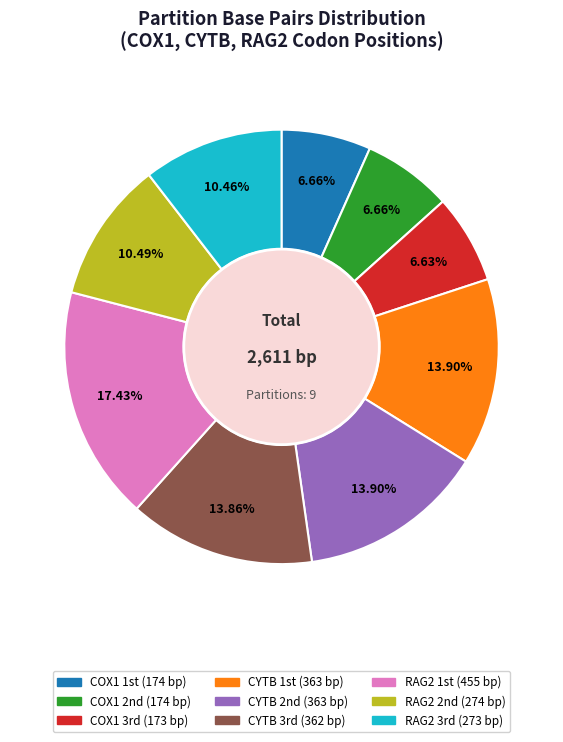

How many segments does this pie chart have?

9